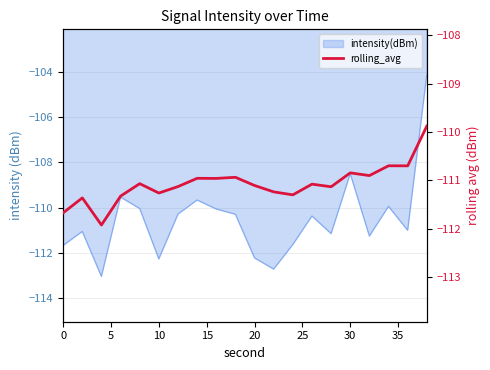

What is the sum of all values?

-2221.5